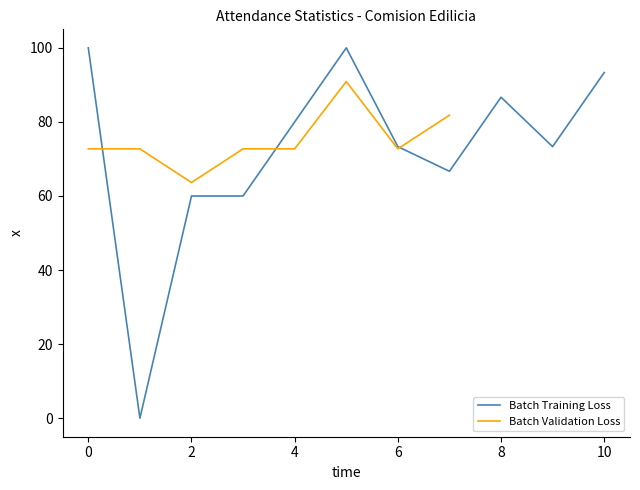

Reading right to left, transcribe all the data shown in this chart.

93.3	73.3	86.7	66.7	73.3	100.0	80.0	60.0	60.0	0.0	100.0